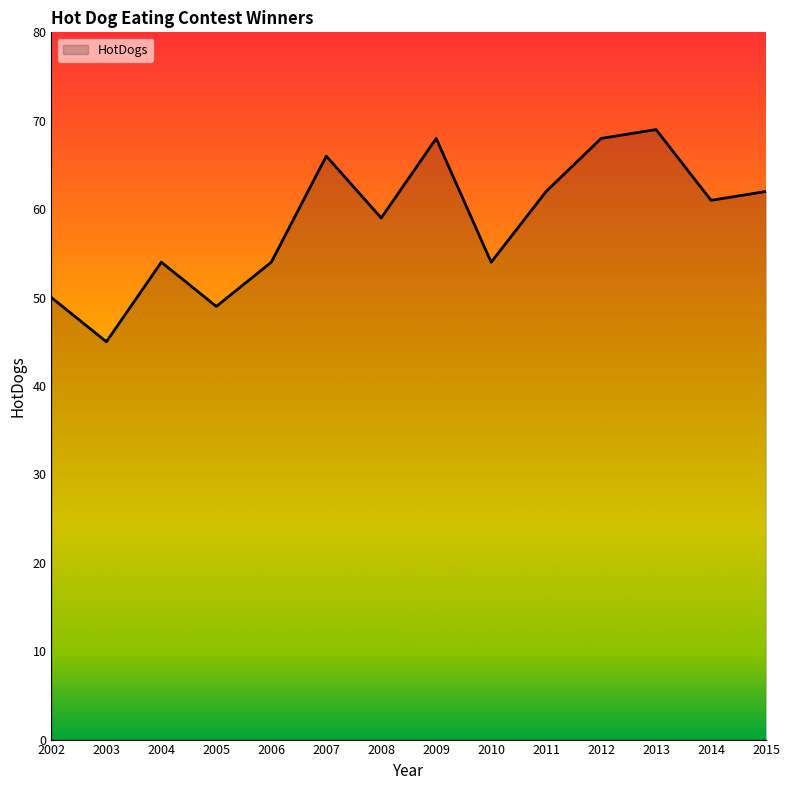

What is the smallest value displayed?

45